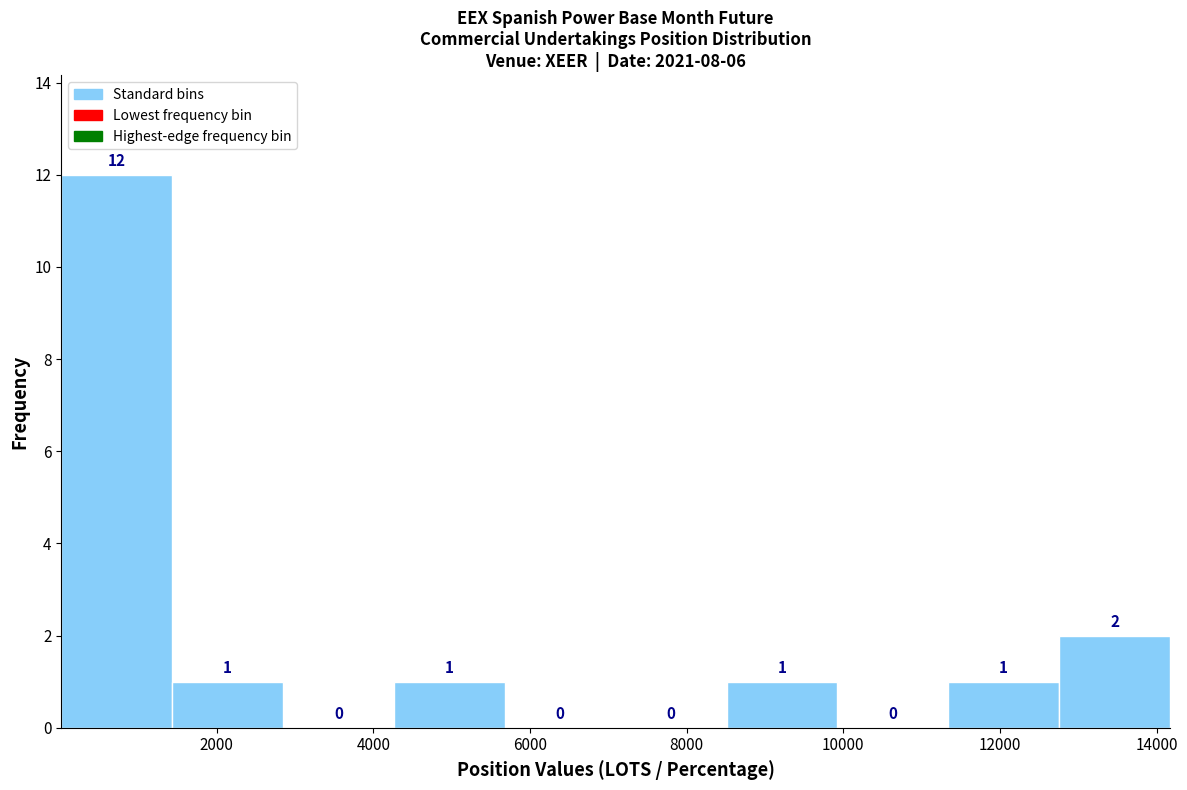

Which range on the x-axis has the tallest bar?

0 to 1400